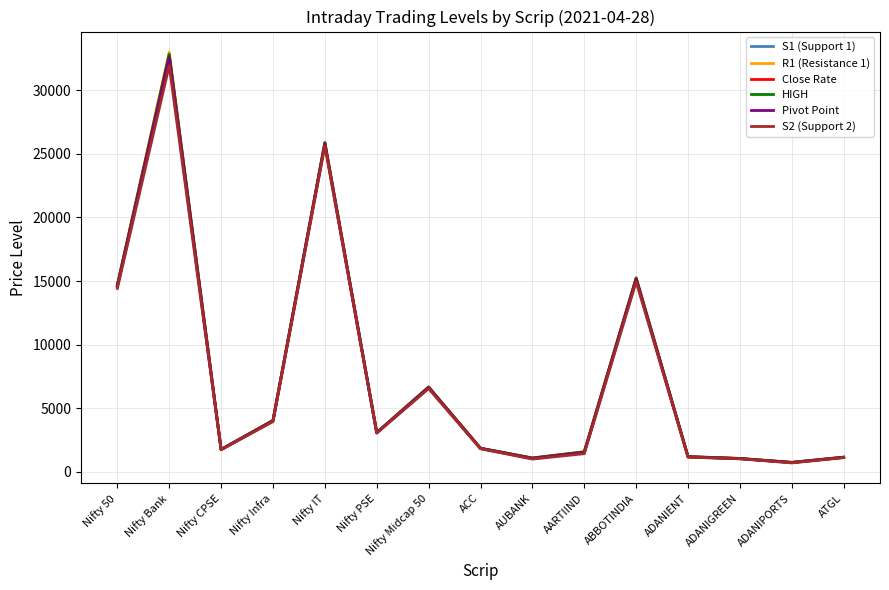

In Pivot Point, how many points are lower than both neighbors (excluding endpoints)?

4